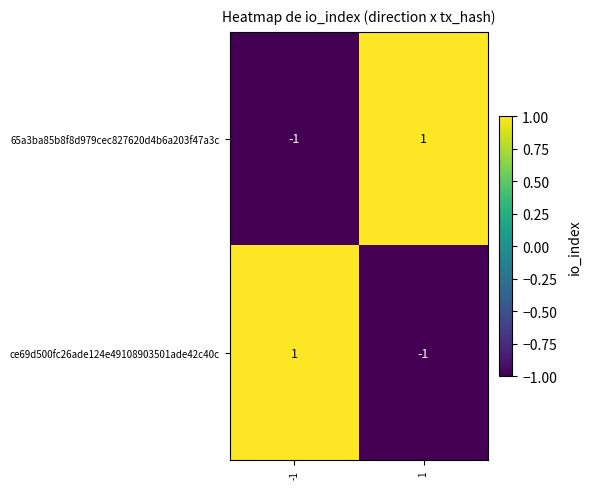

What is the smallest value displayed?

-1